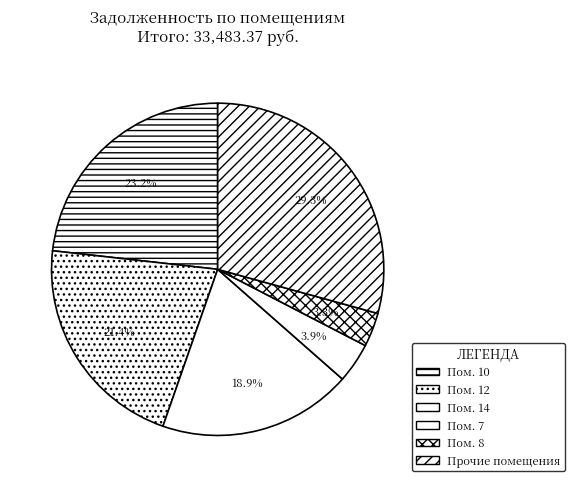

Which category has the smallest portion of the pie?

Пом. 8